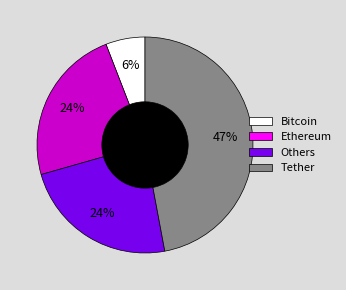

To the nearest percent, what is the average slice percentage?

25%